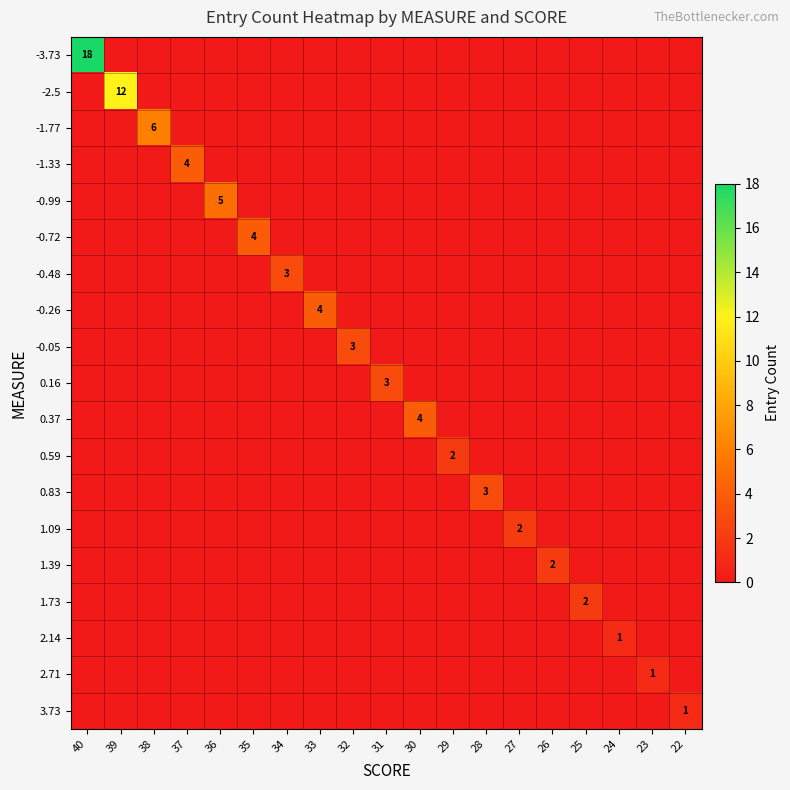

Is it true that 1.73 equals 2 at 25?

True